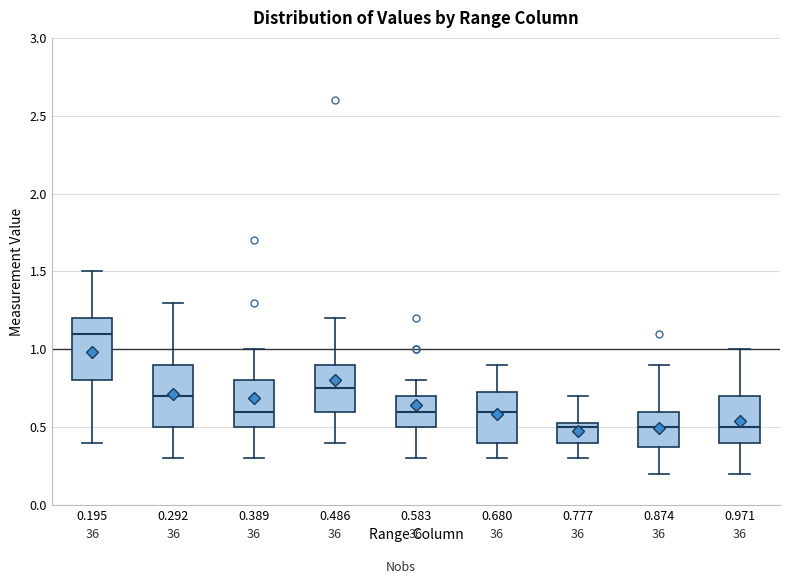

Where does the upper whisker of the box at x = 0.971 end on the y-axis? The values are not printed on the chart, so give them approximately, as read against the axis.

1.00